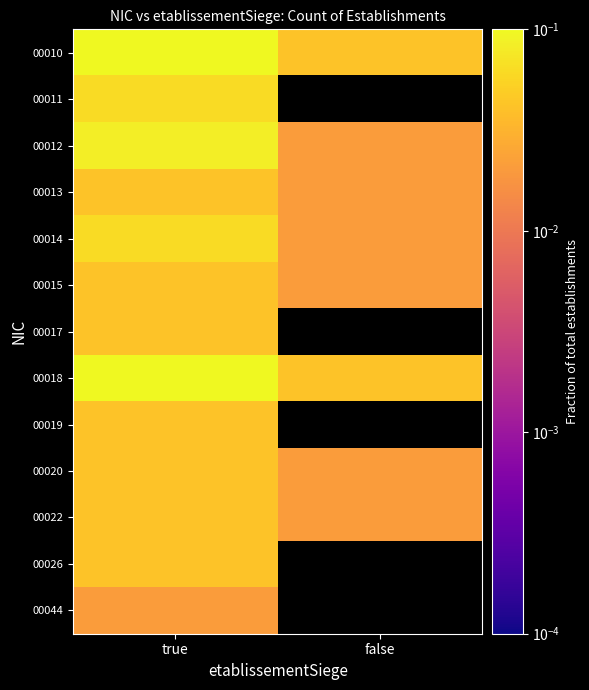

Which category has the highest value across all series?

true